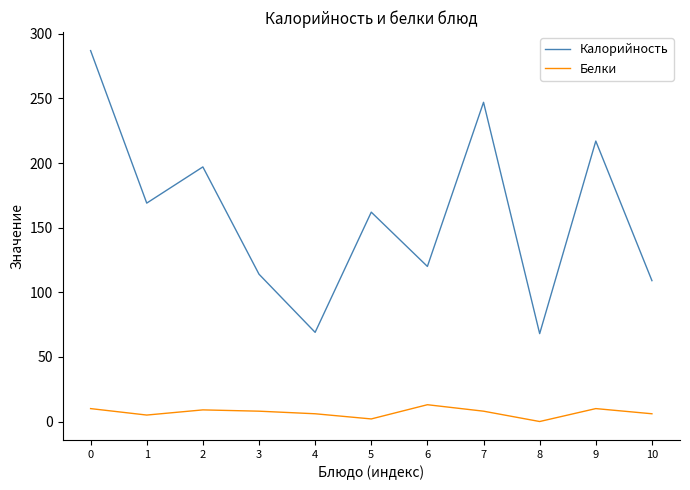

True or false: Белки and Калорийность cross at least once.

False